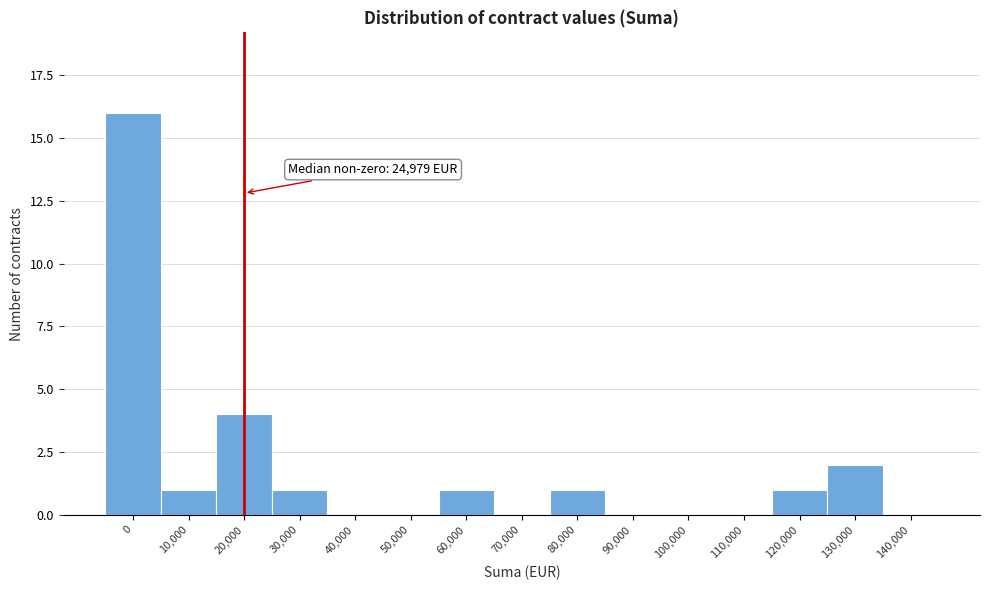

Reading left to right, what are all the values shown in this chart?

0=16	10,000=1	20,000=4	30,000=1	40,000=0	50,000=0	60,000=1	70,000=0	80,000=1	90,000=0	100,000=0	110,000=0	120,000=1	130,000=2	140,000=0